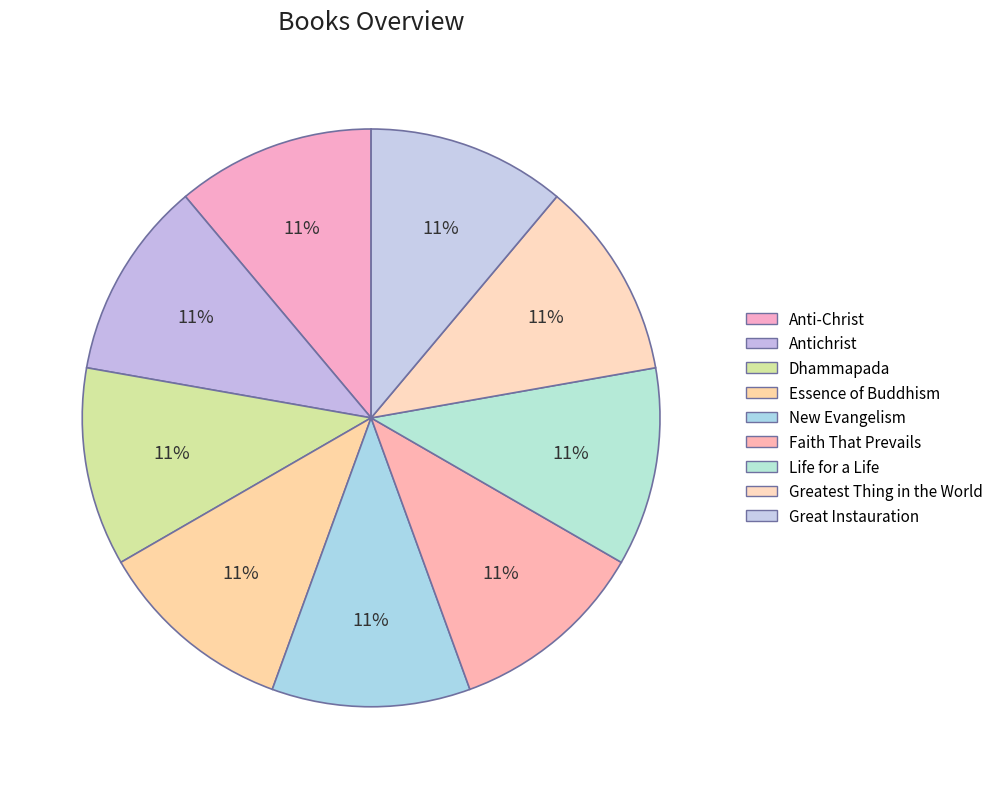

The New Evangelism slice represents 1% of the pie. True or false?

False